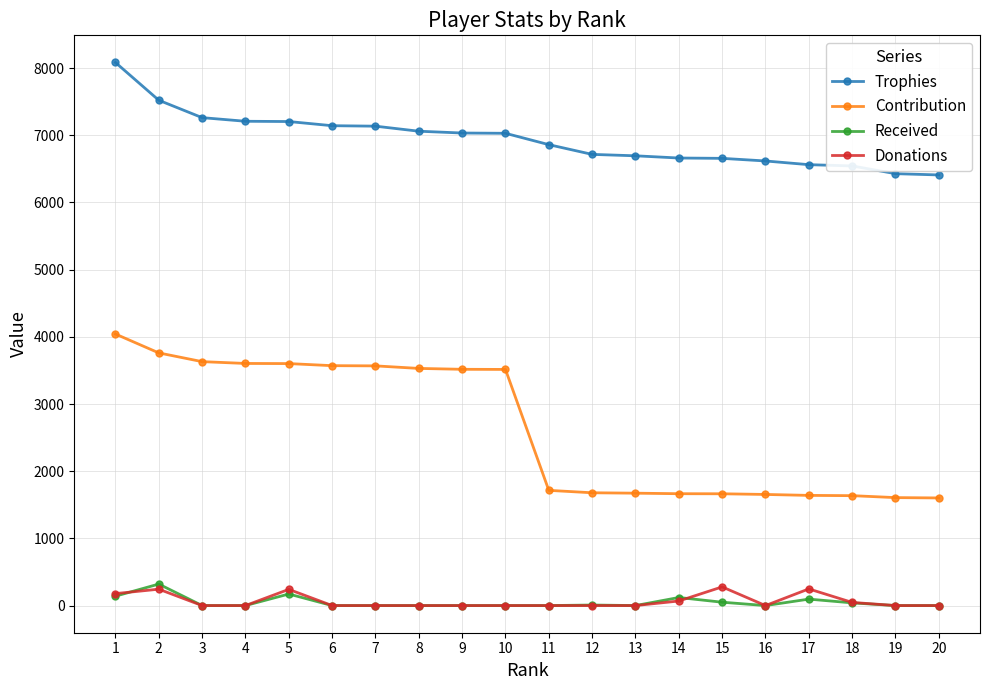

Which series has the widest spread of values?

Contribution